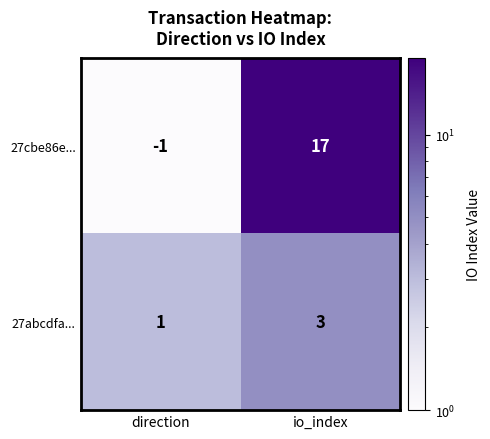

What value does the 27abcdfa... series have at io_index?

3